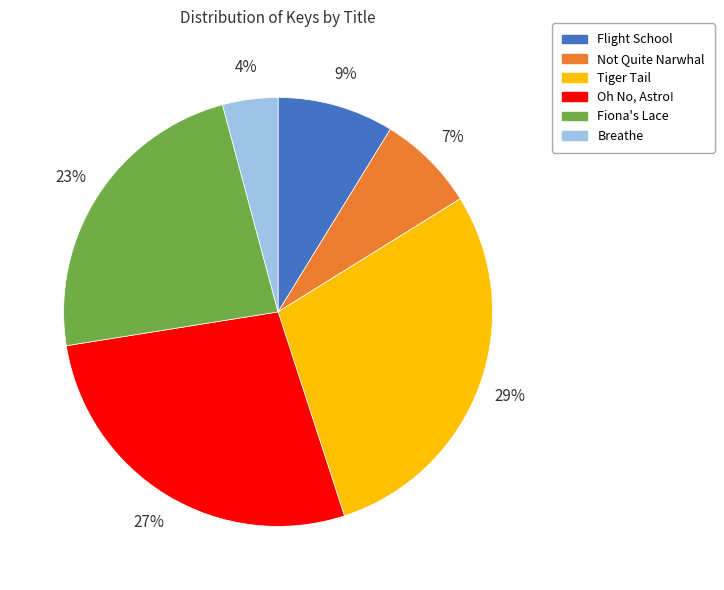

Is it true that Flight School is 1% of the pie?

False